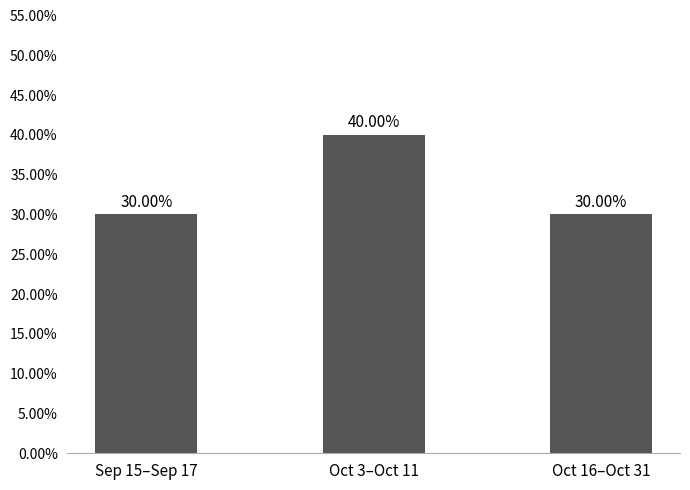

Which label corresponds to the smallest value in the chart?

Sep 15–Sep 17